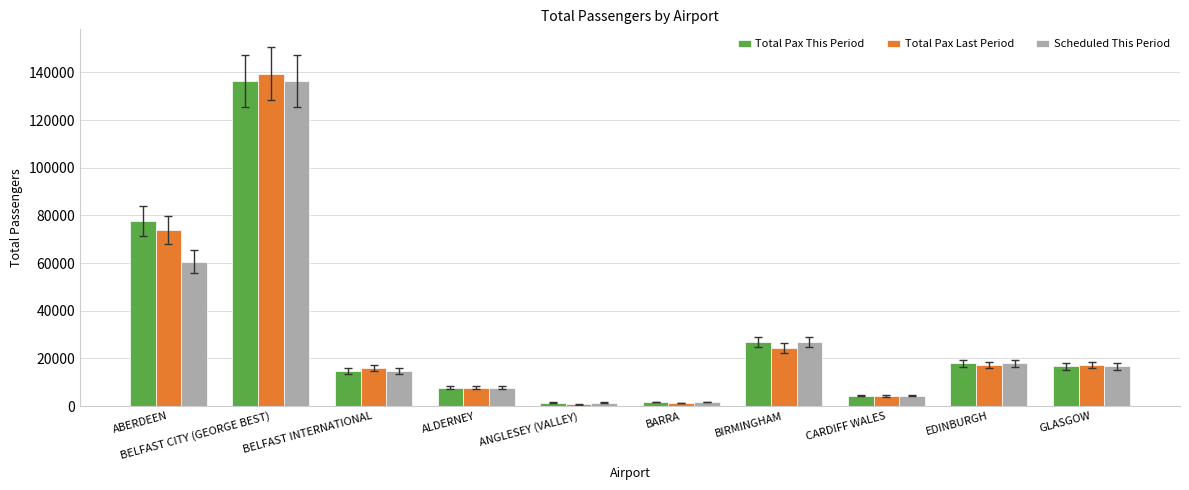

At how many categories does at least one series exceed 120398?

1